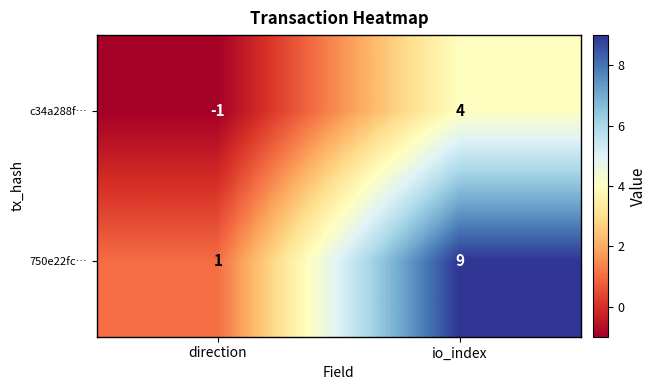

True or false: 750e22fc… has a value of 9 at io_index.

True